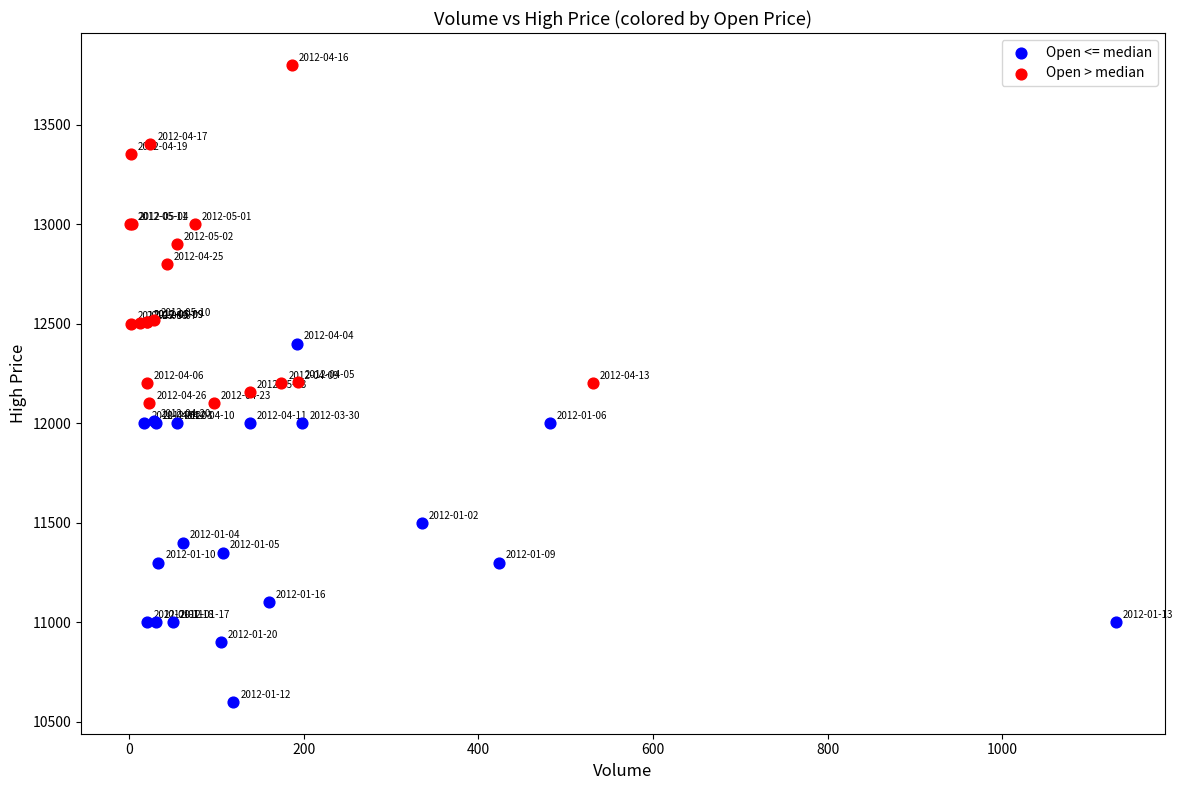

Which series reaches the maximum Y coordinate?

Open > median